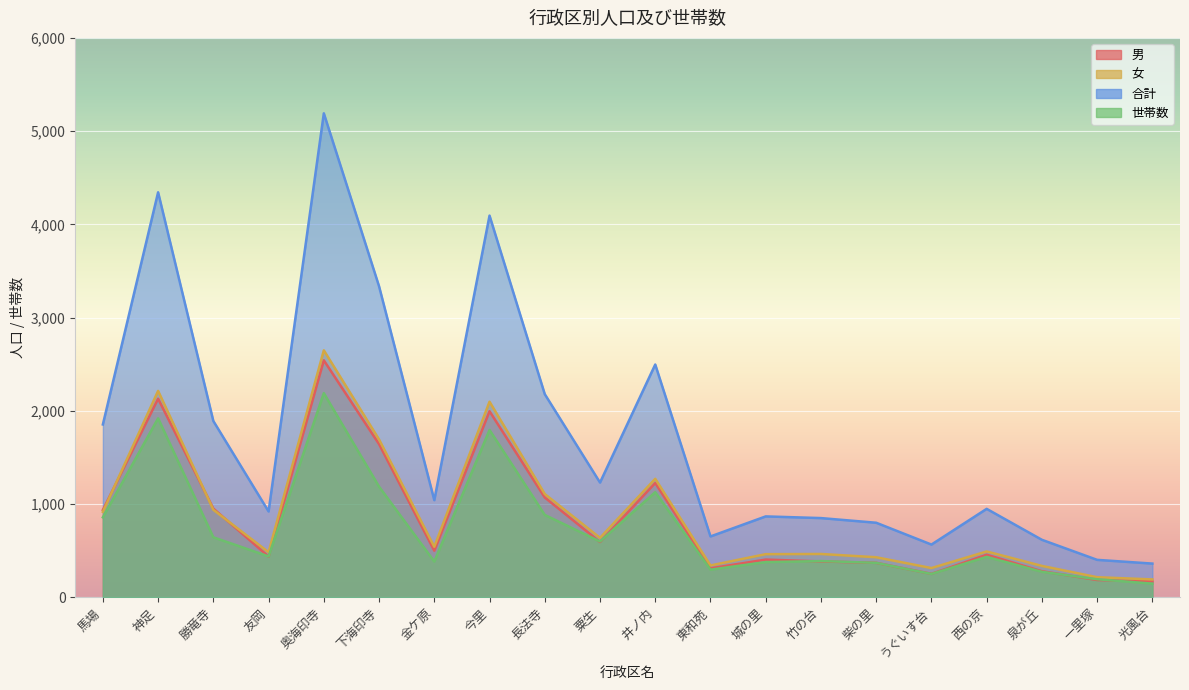

Where is the first local maximum for 合計?

神足